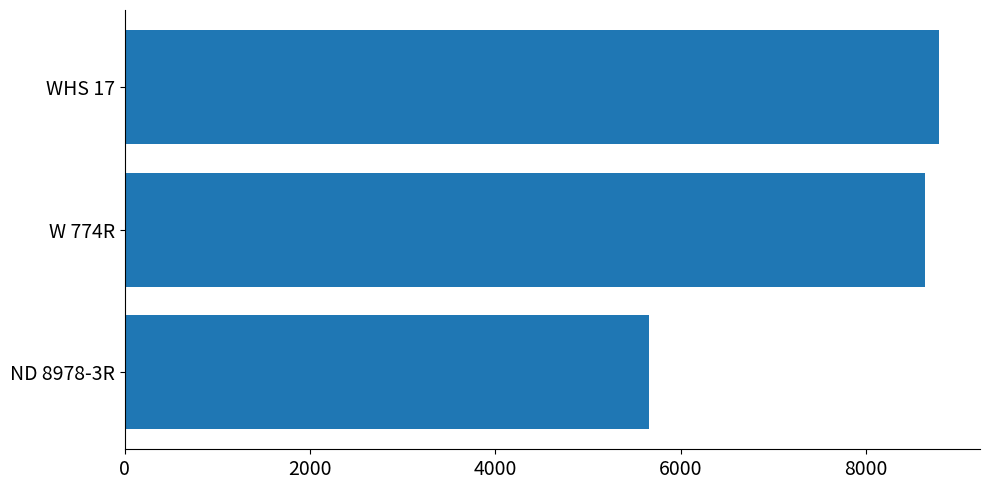

What is the maximum value shown in the chart?

8790